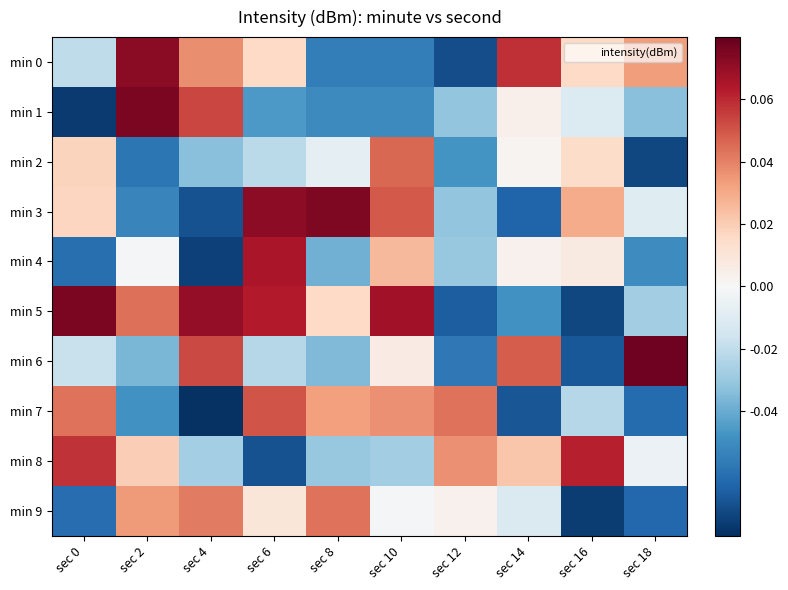

How many categories are shown in the chart?

10